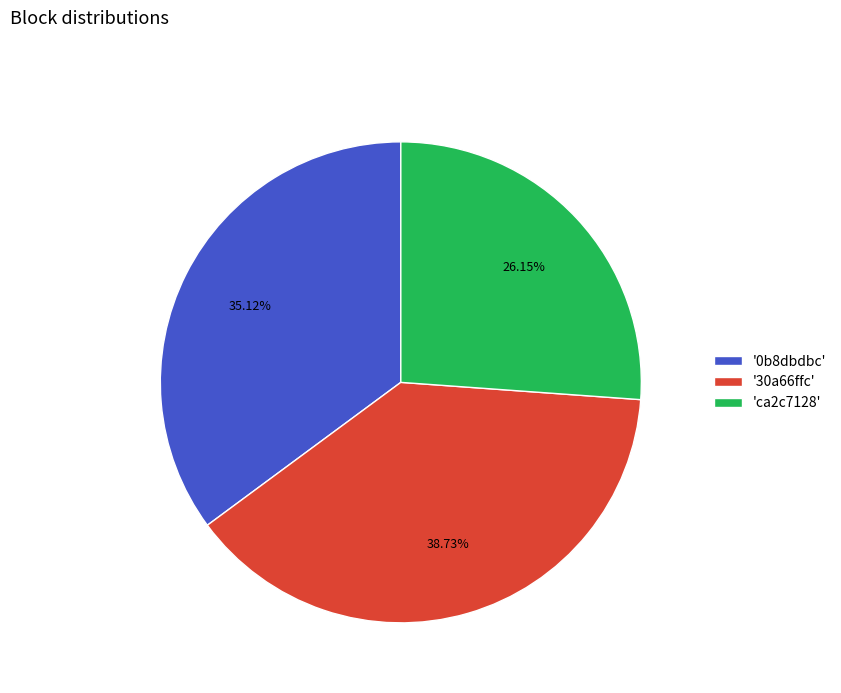

What is the ratio of the value at '0b8dbdbc' to the value at 'ca2c7128'?

1.3